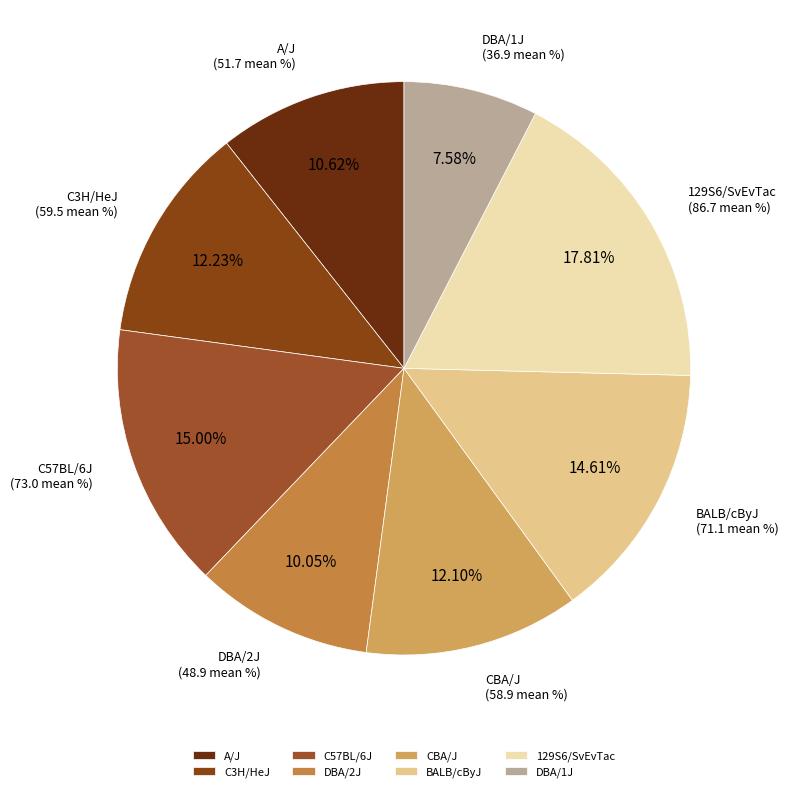

The A/J slice represents 11% of the pie. True or false?

True